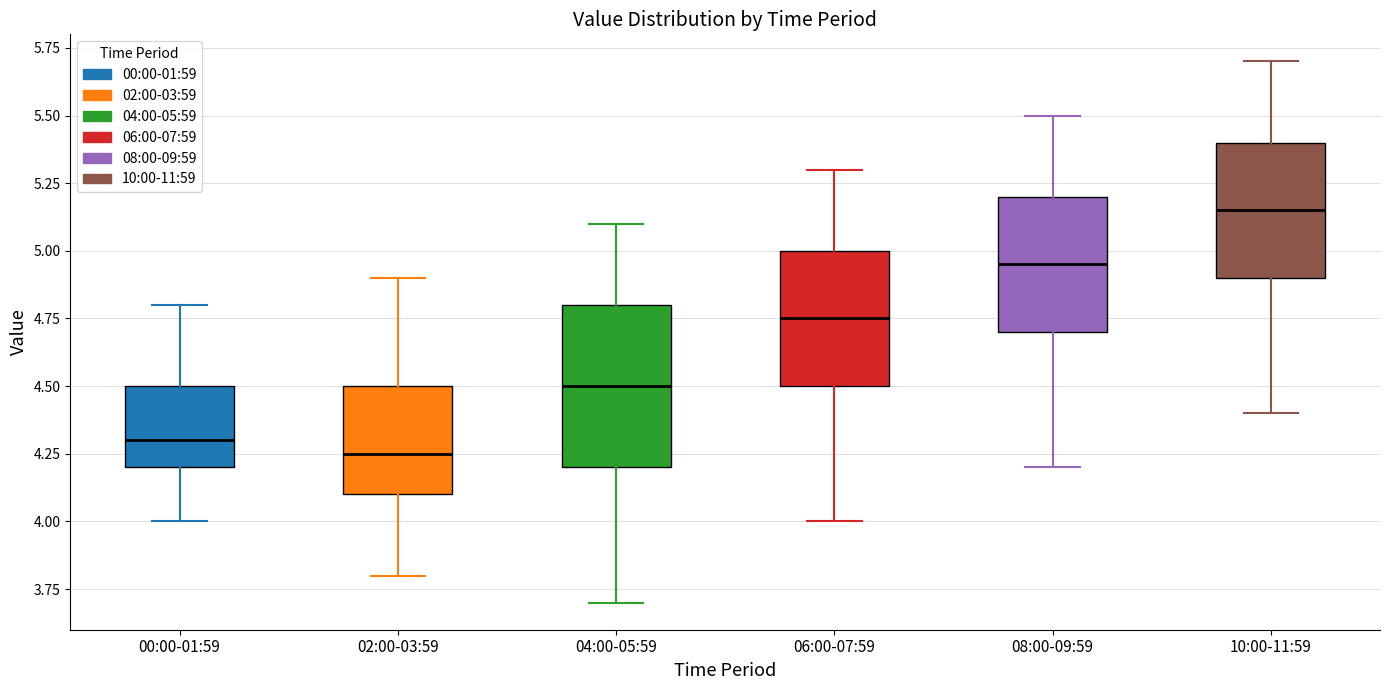

Where does the median line of the box for 10:00-11:59 sit on the y-axis? The values are not printed on the chart, so give them approximately, as read against the axis.

5.15